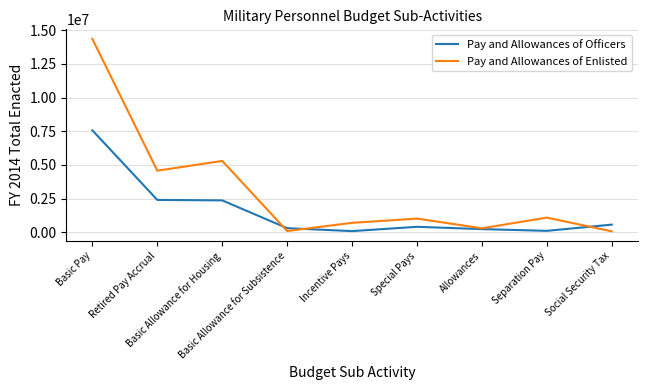

Rank the series at Basic Pay from highest to lowest value.

Pay and Allowances of Enlisted, Pay and Allowances of Officers